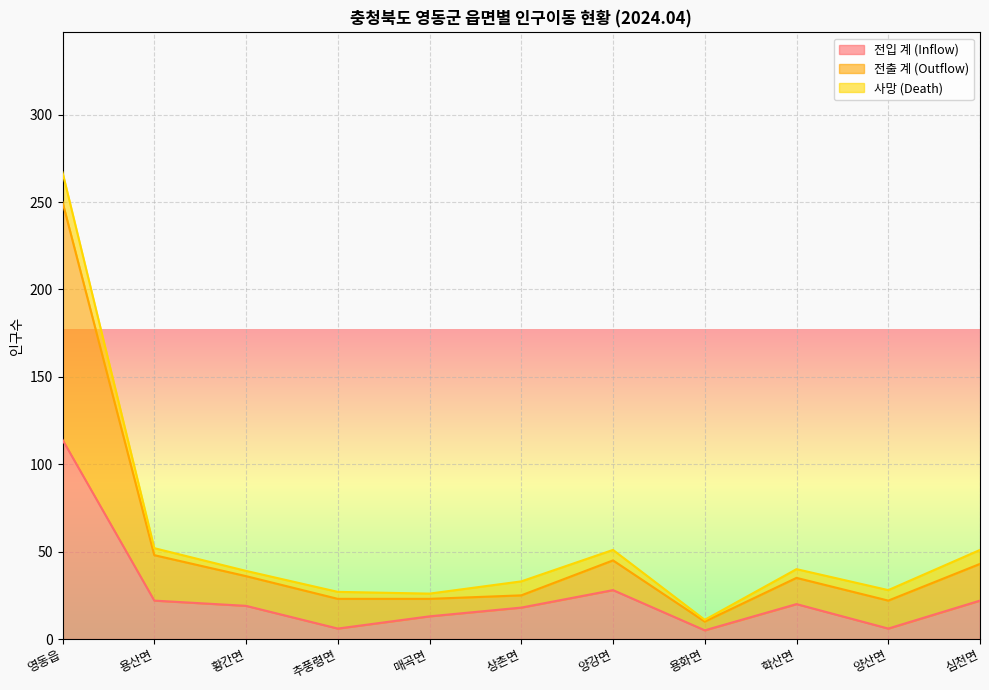

At which label does 전입 계 (Inflow) reach its peak?

영동읍